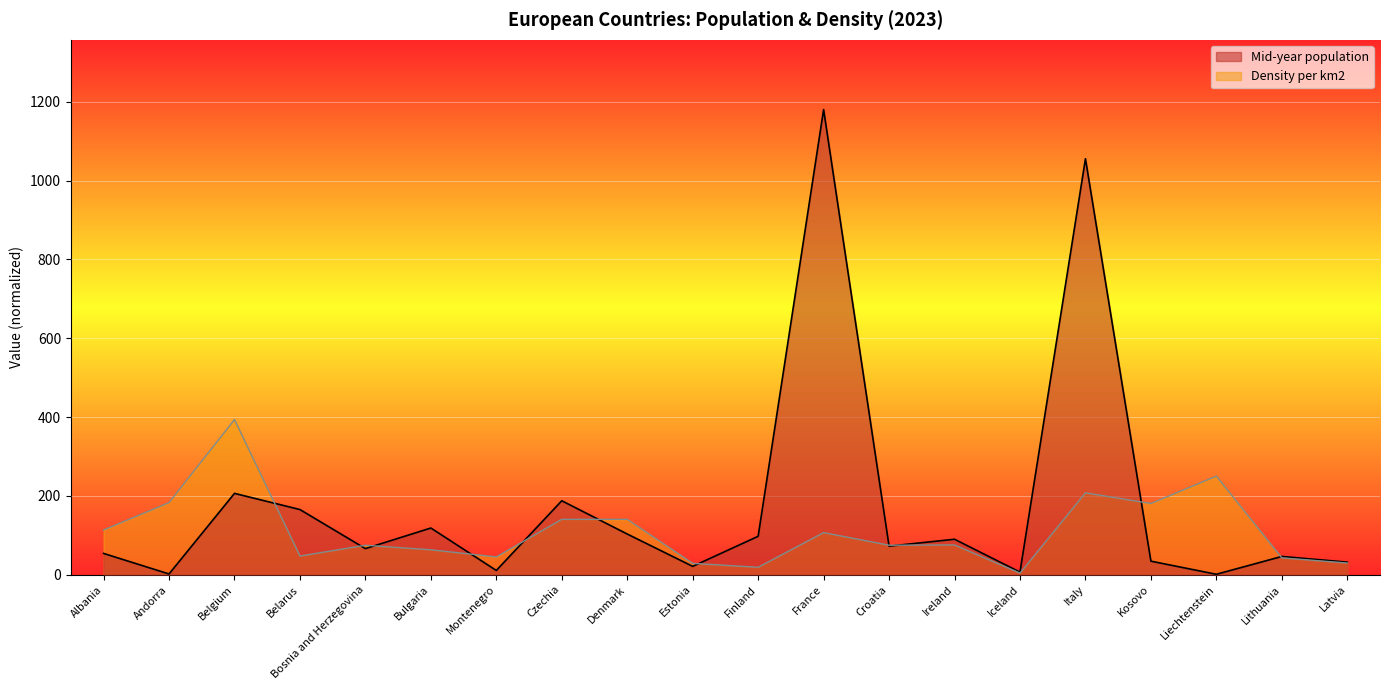

List the series in order of their peak value, lowest first.

Density per km2, Mid-year population